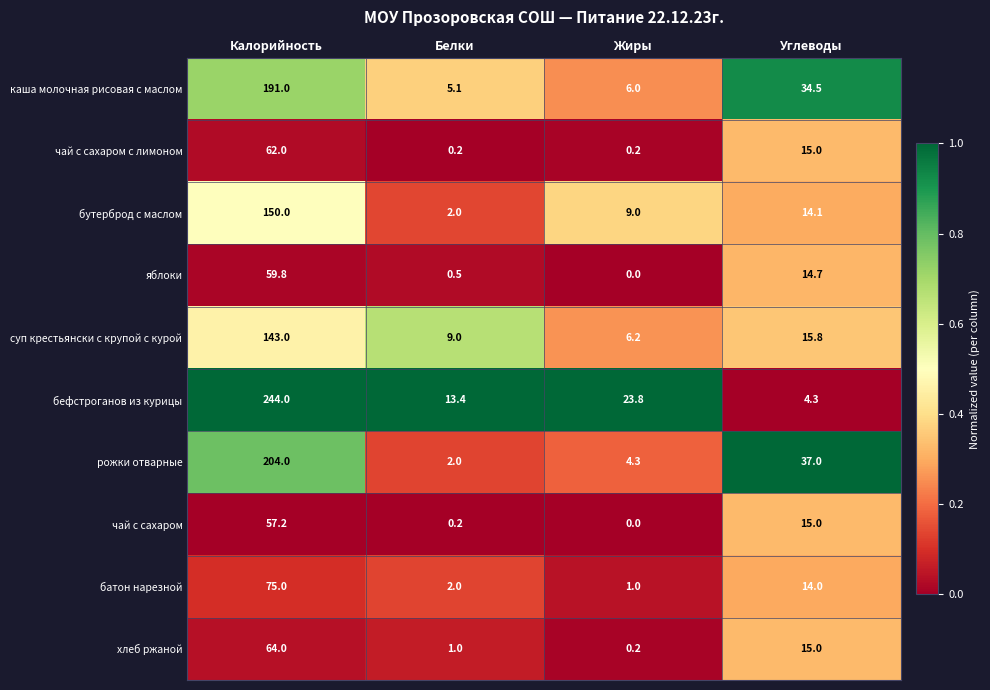

How many series are shown in this chart?

10